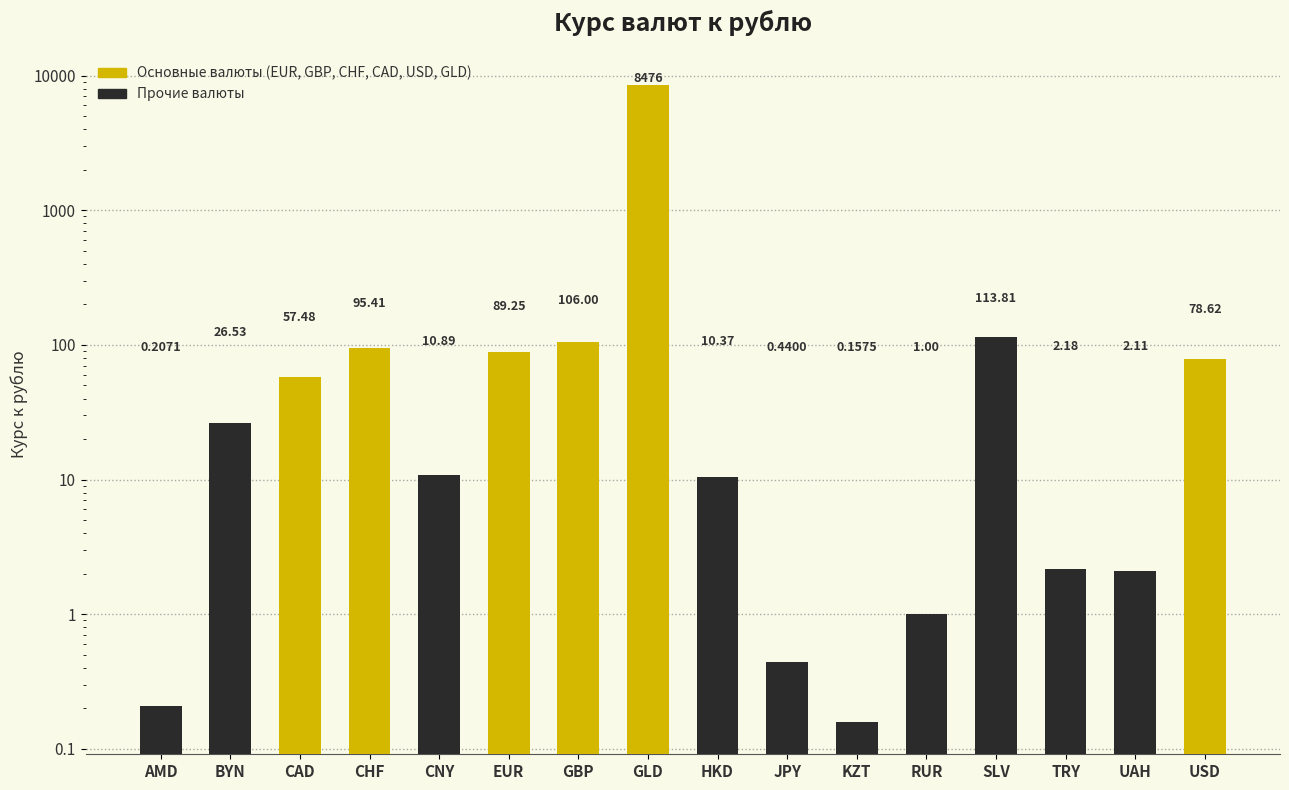

How many categories are shown in the chart?

16